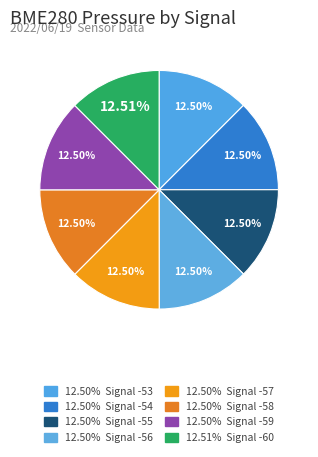

How many slices are in this pie chart?

8